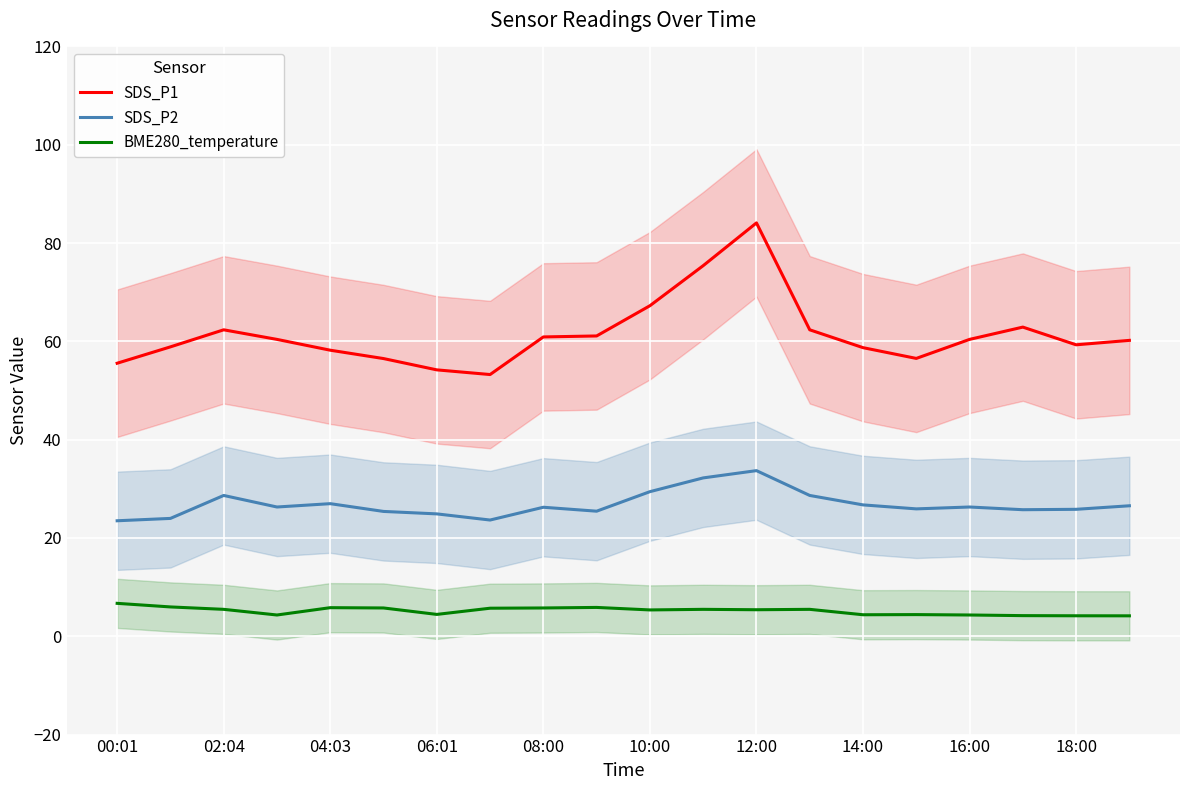

True or false: SDS_P2 has a value of 25.8 at 18:00.

True